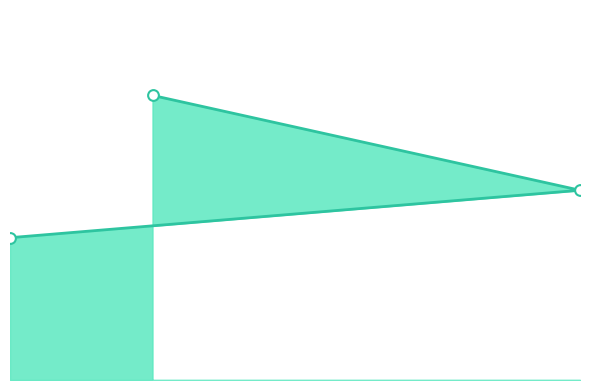

What is the change in value from 35 to 15?

-100